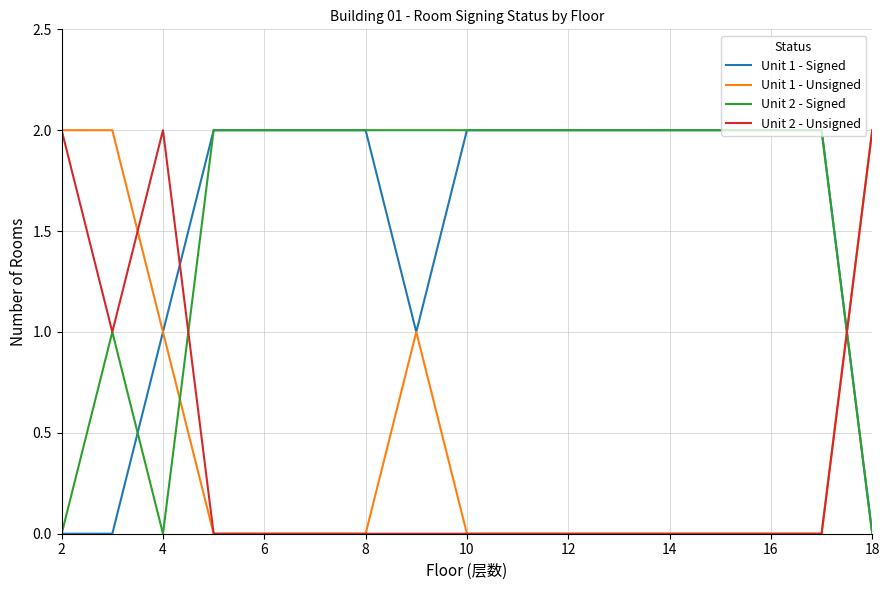

Which series ends up on top after the final intersection of Unit 1 - Signed and Unit 2 - Unsigned?

Unit 2 - Unsigned